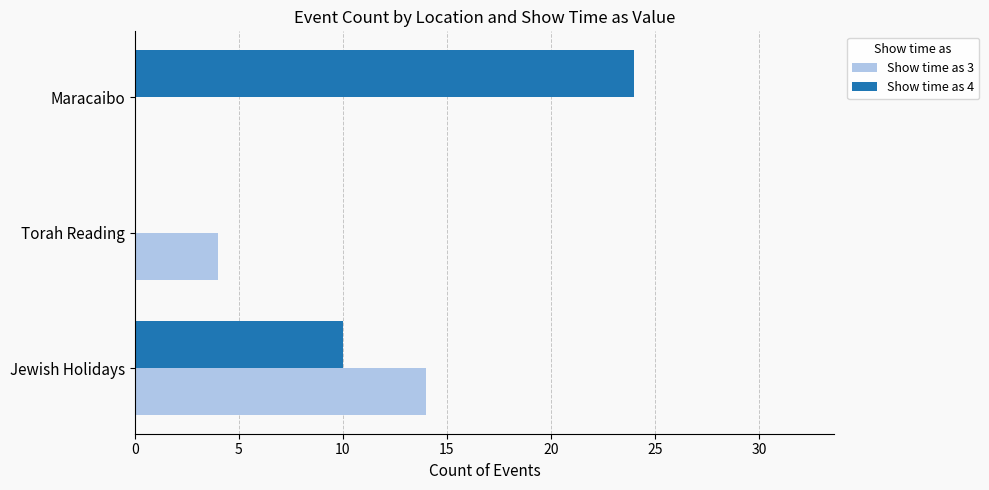

Is the value of Show time as 3 at Maracaibo greater than the value of Show time as 4 at Jewish Holidays?

No